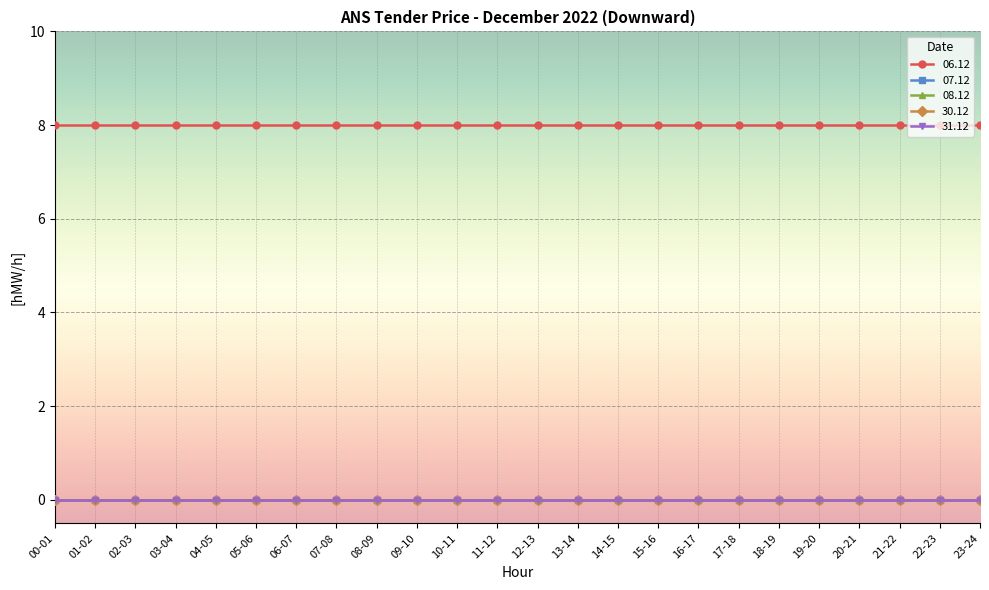

Between 06-07 and 13-14, which series saw the biggest shift?

06.12